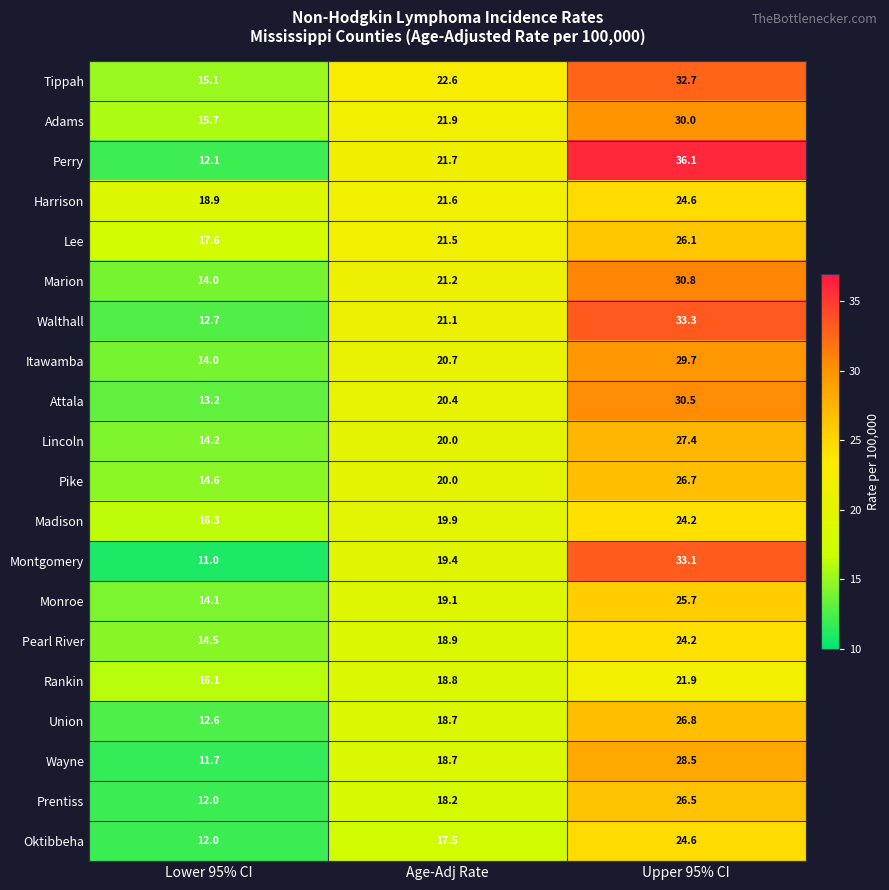

At which category is the sum across all series the highest?

Upper 95% CI